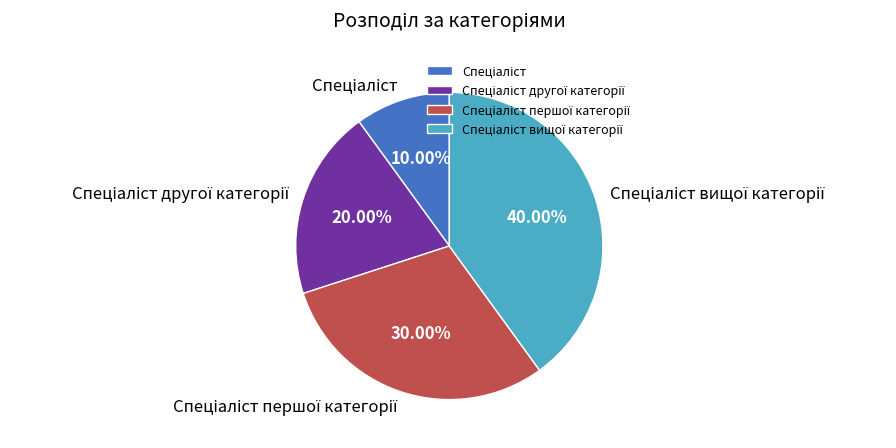

Is there a majority slice in this chart?

No